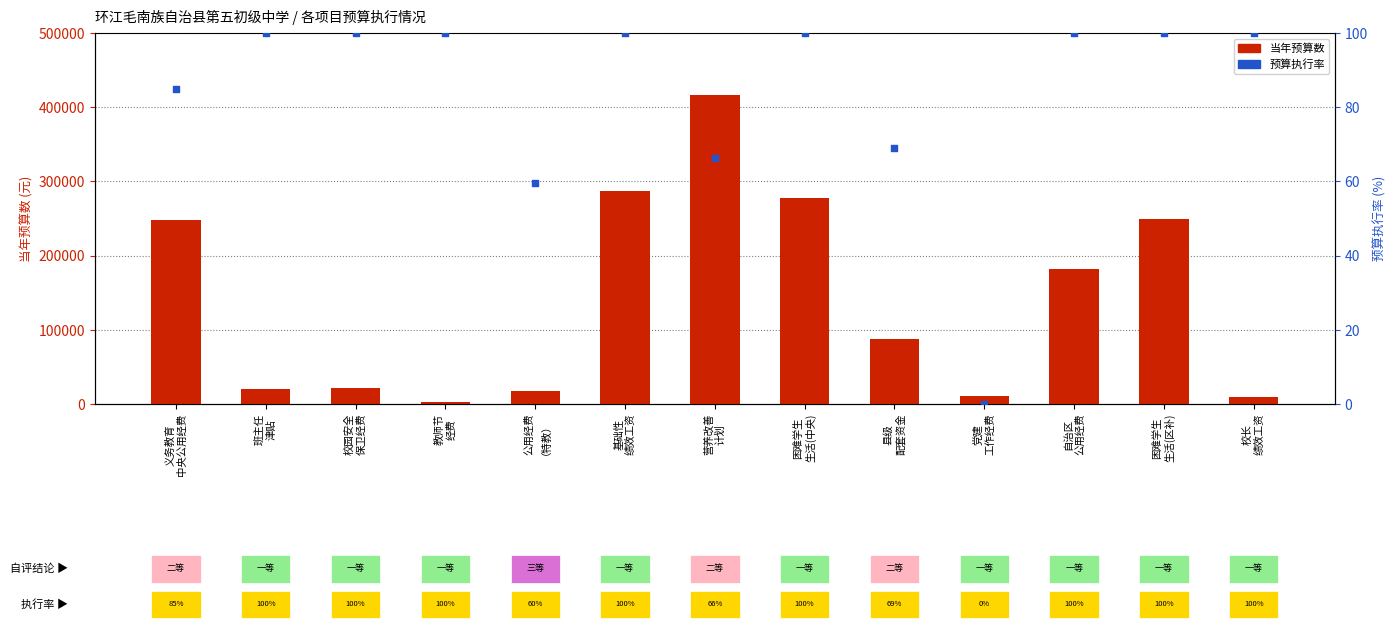

Which series contains the lowest Y value?

预算执行率